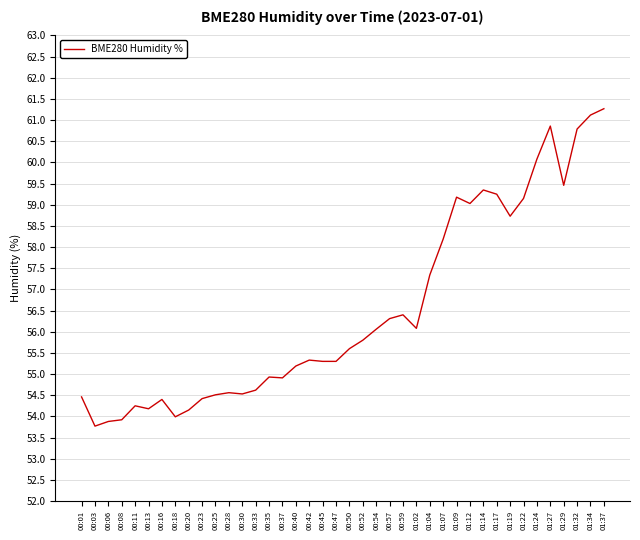

How many values are below 55?

16